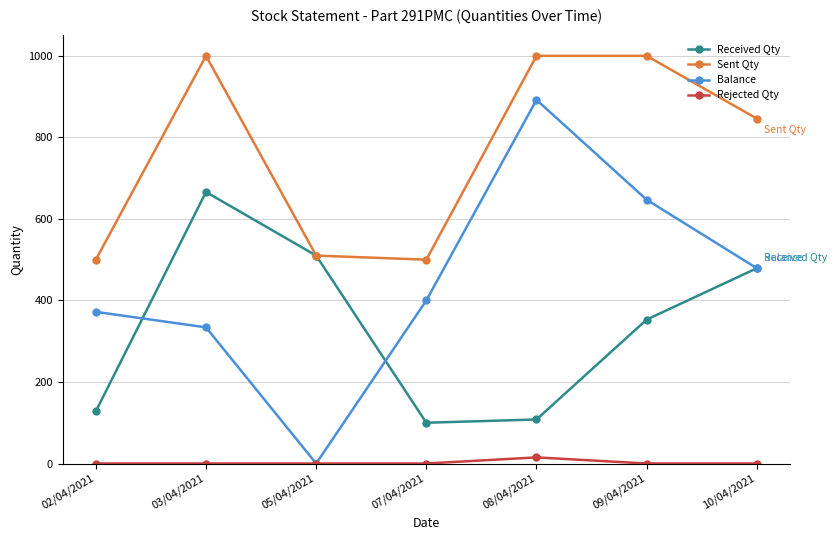

What is the lowest value of the Sent Qty series?

500